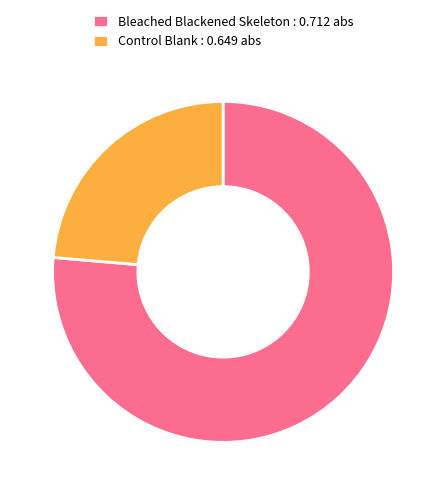

Rank the categories by value from lowest to highest.

Control Blank : 0.649 abs, Bleached Blackened Skeleton : 0.712 abs